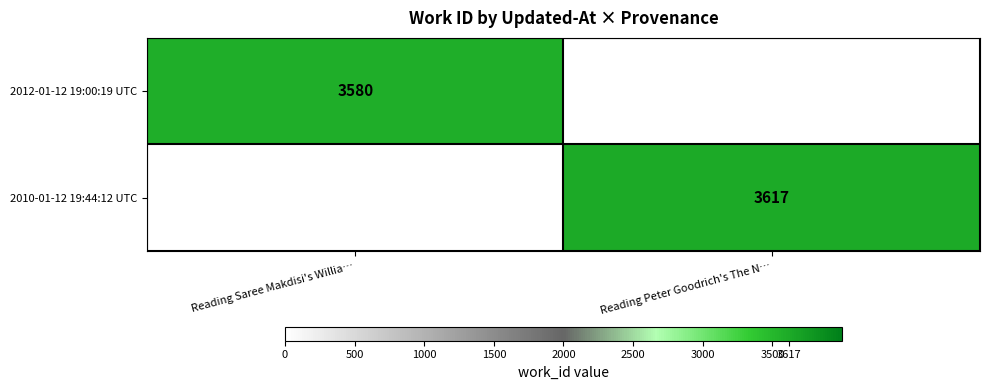

The value of 2010-01-12 19:44:12 UTC at Reading Peter Goodrich's The N… is 3617. True or false?

True